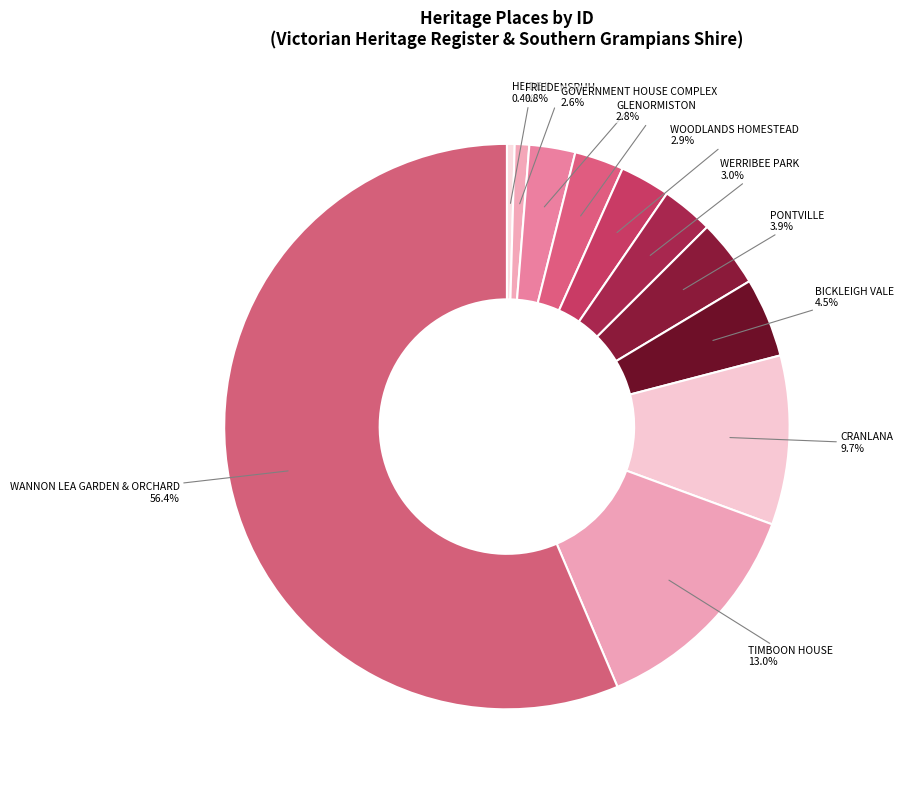

Is WANNON LEA GARDEN & ORCHARD the majority of the pie?

Yes